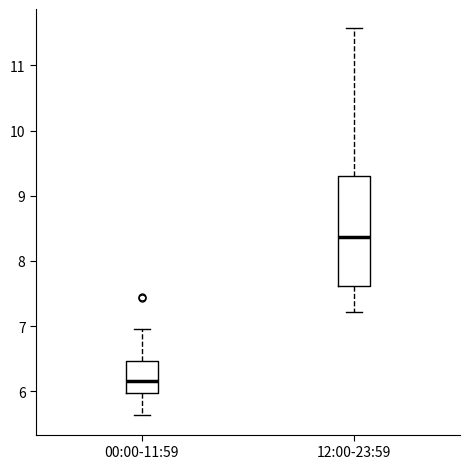

Reading left to right, transcribe this box plot: for each box, give where its median line is, the range the box spans, and where its two whiskers end, as read against the y-axis. The values are not printed on the chart, so give them approximately, as read against the axis.

00:00-11:59: median 6.2, box 6.0 to 6.5, whiskers 5.6 to 7.0
12:00-23:59: median 8.4, box 7.6 to 9.3, whiskers 7.2 to 11.6